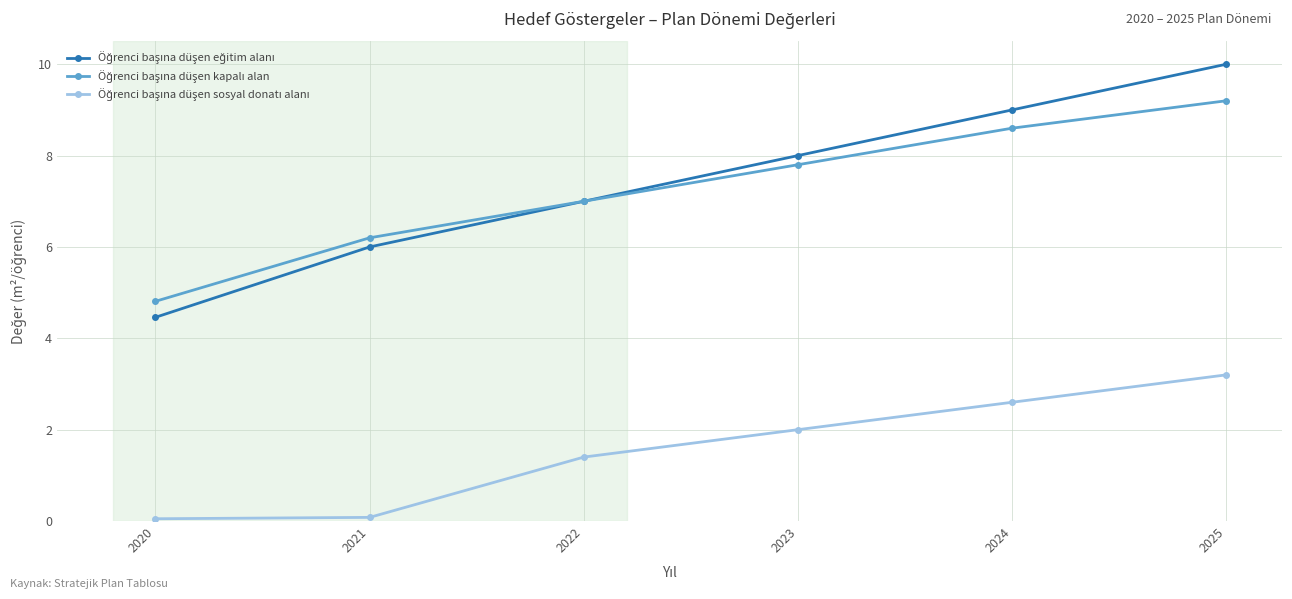

At which category is the sum across all series the highest?

2025